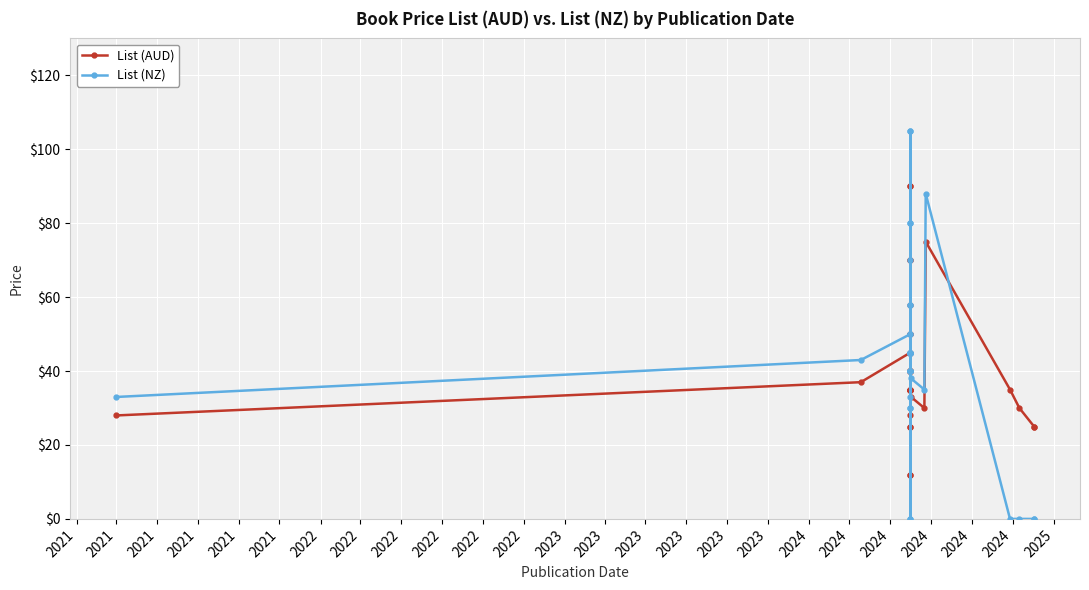

Which series ends up on top after the final intersection of List (NZ) and List (AUD)?

List (AUD)